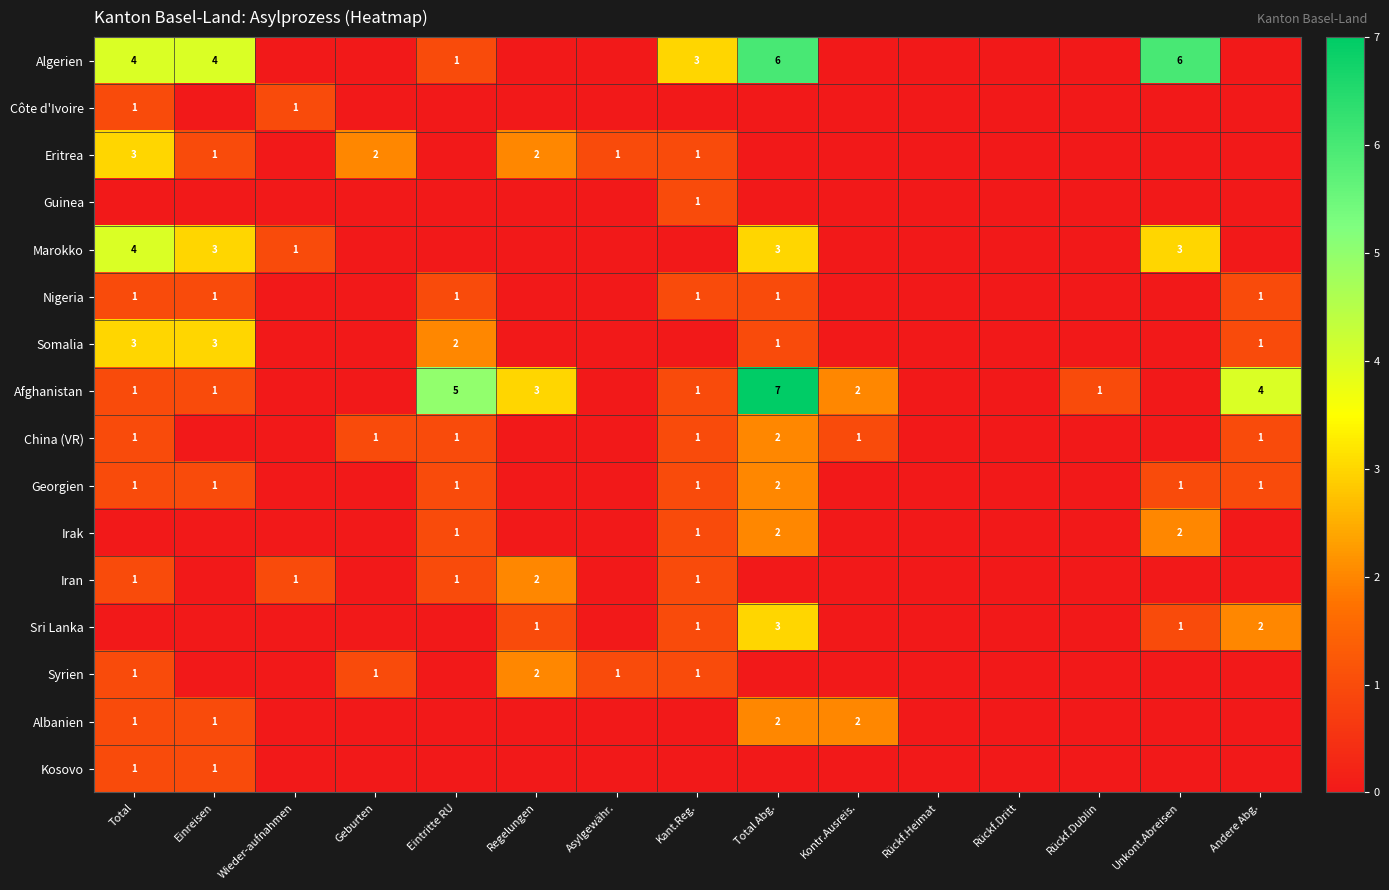

What is the sum of the Marokko values at Wieder-aufnahmen and Total?

5